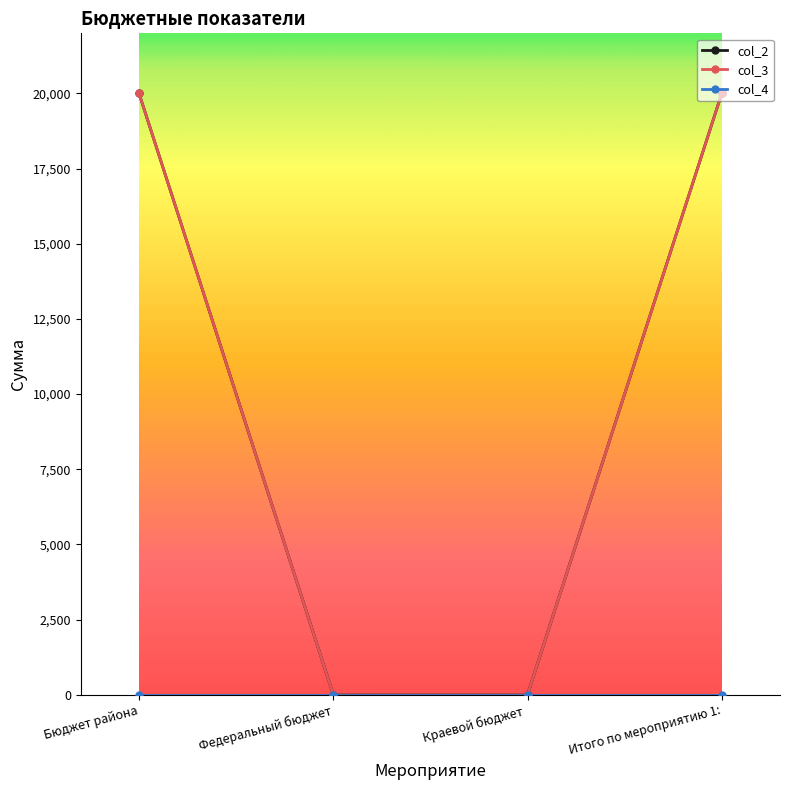

True or false: col_3 has a value of 20000 at Итого по мероприятию 1:.

True